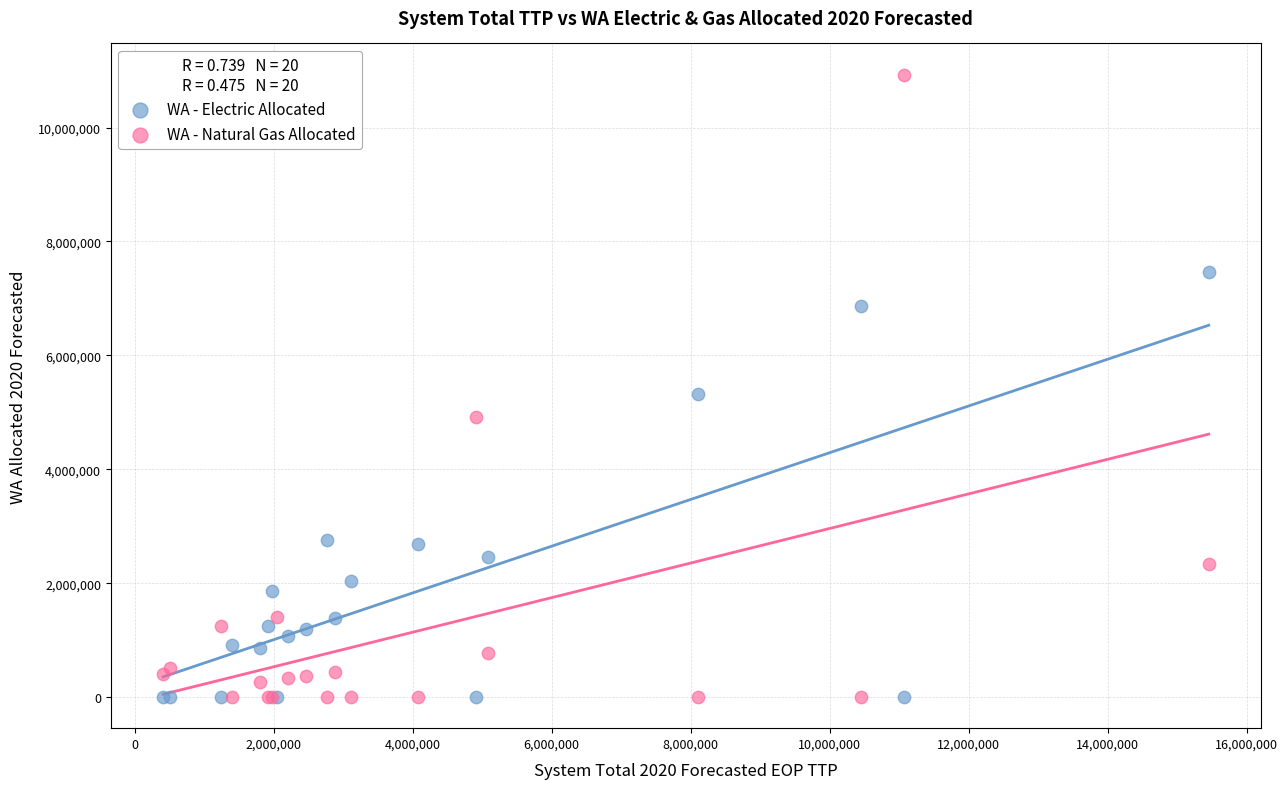

In the WA - Natural Gas Allocated series, what Y value is closest to 5465079?

4917961.0